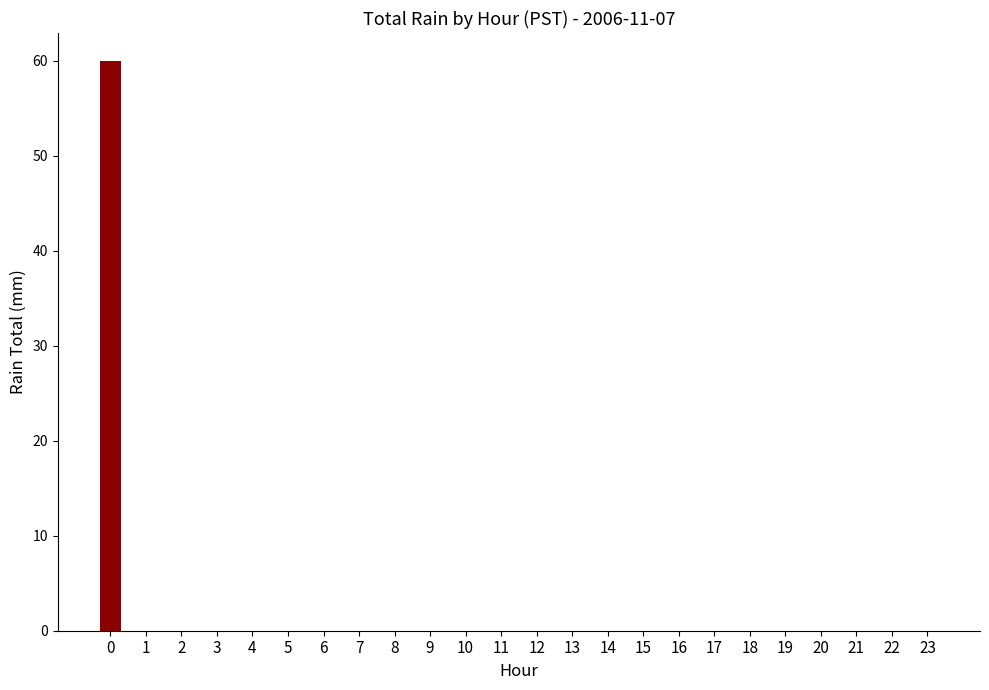

What is the greatest value displayed?

59.9